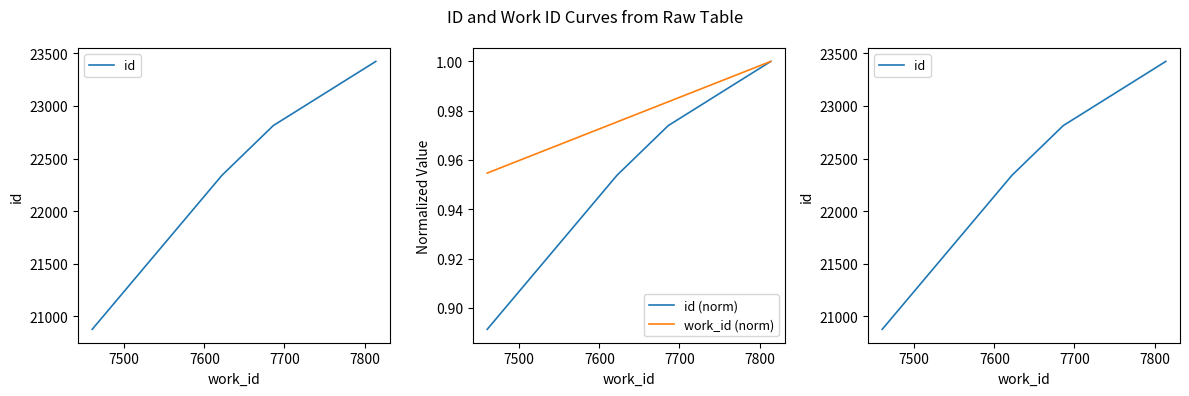

How many series are shown in this chart?

3